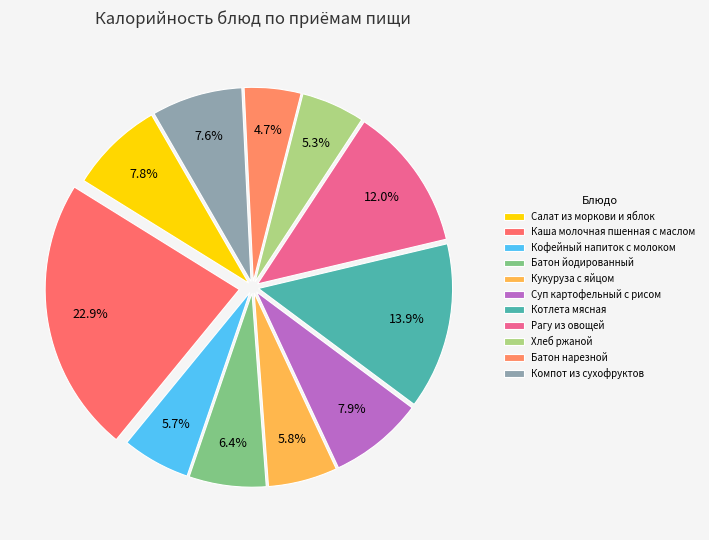

Count the number of slices in the pie.

11